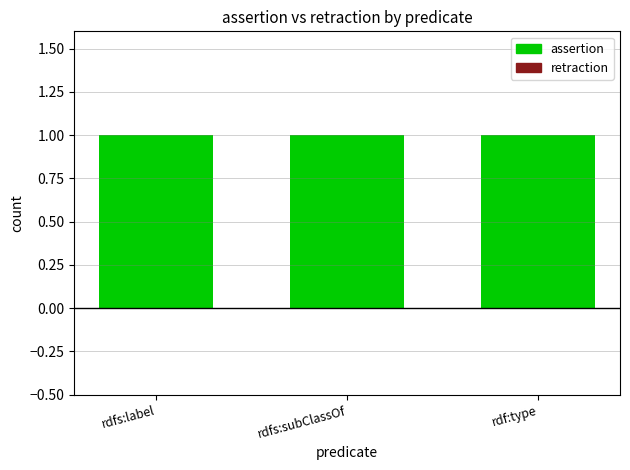

Reading left to right, list all the values displayed in this chart.

assertion: 1	1	1
retraction: 0	0	0